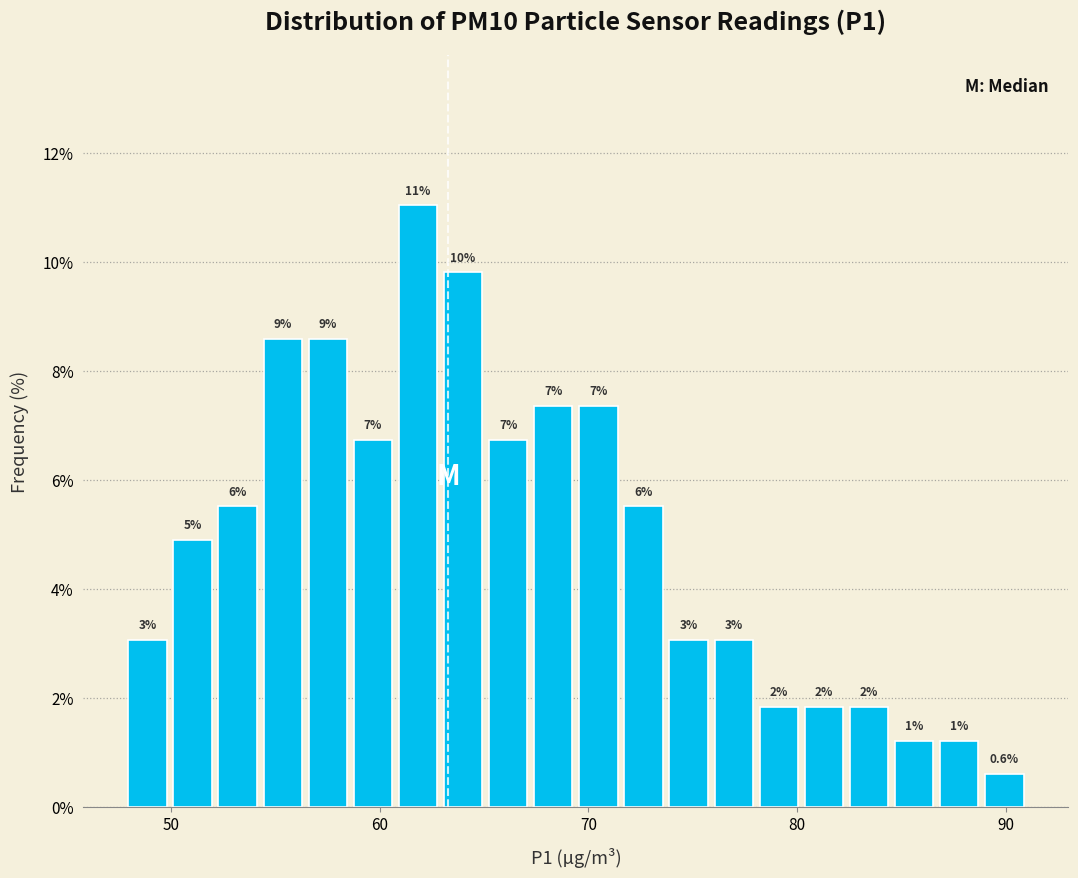

Around what value on the x-axis is the tallest bar? Give the approximate position of its centre, as read against the axis.

62